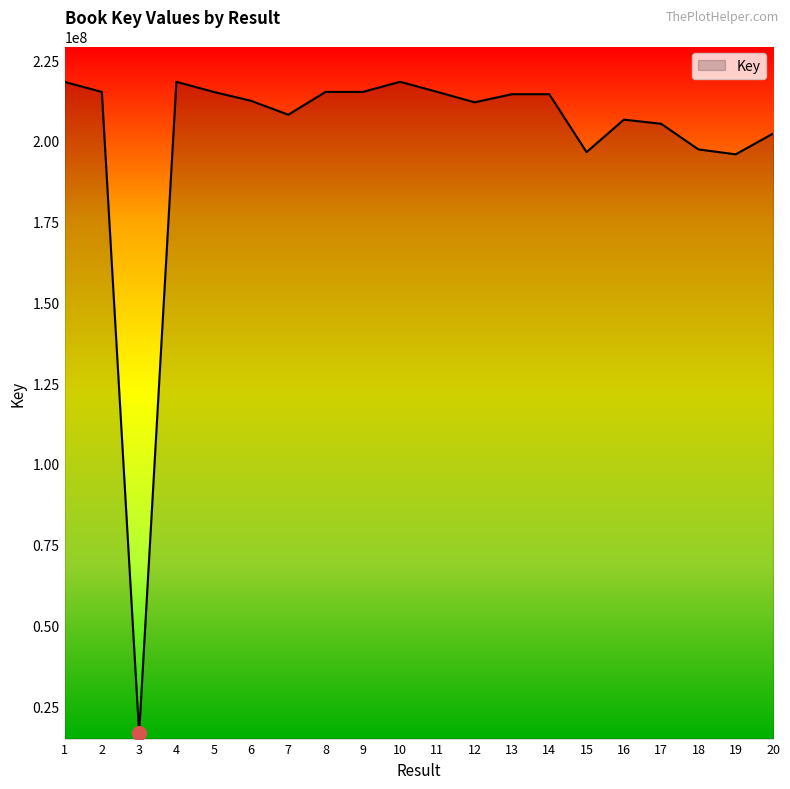

The chart shows a value of 99460094 at 19. True or false?

False